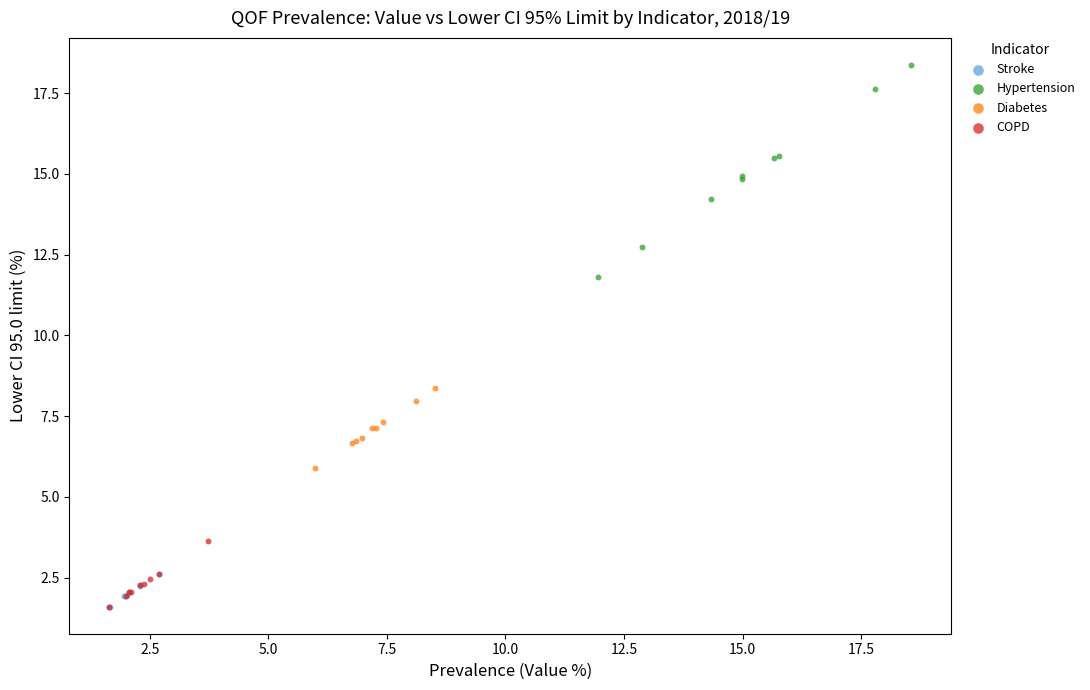

What are all the series names shown in the legend?

Stroke, Hypertension, Diabetes, COPD